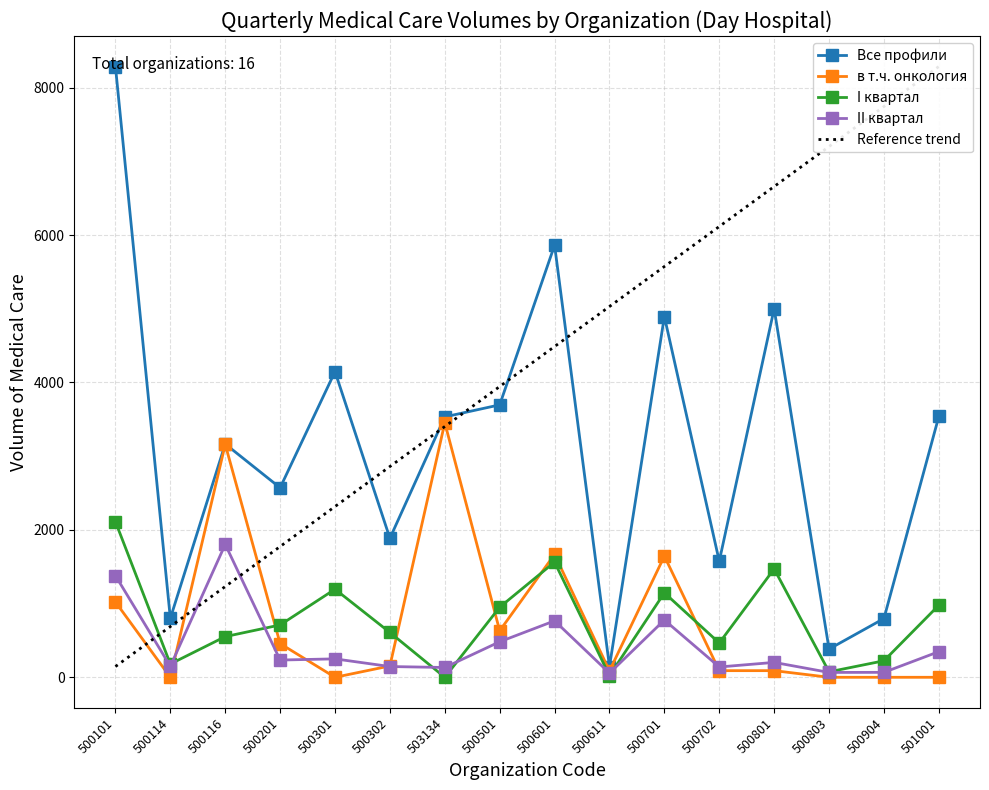

Reading right to left, what are all the values shown in this chart?

Все профили: 501001=3539	500904=797	500803=383	500801=5000	500702=1575	500701=4894	500611=146	500601=5862	500501=3696	503134=3533	500302=1886	500301=4147	500201=2571	500116=3165	500114=800	500101=8286
в т.ч. онкология: 501001=0	500904=0	500803=0	500801=90	500702=90	500701=1644	500611=86	500601=1668	500501=631	503134=3453	500302=154	500301=0	500201=457	500116=3160	500114=0	500101=1022
I квартал: 501001=978	500904=224	500803=74	500801=1471	500702=465	500701=1146	500611=22	500601=1563	500501=951	503134=0	500302=608	500301=1195	500201=710	500116=552	500114=180	500101=2111
II квартал: 501001=348	500904=67	500803=66	500801=202	500702=140	500701=777	500611=56	500601=766	500501=482	503134=133	500302=146	500301=250	500201=234	500116=1803	500114=149	500101=1379